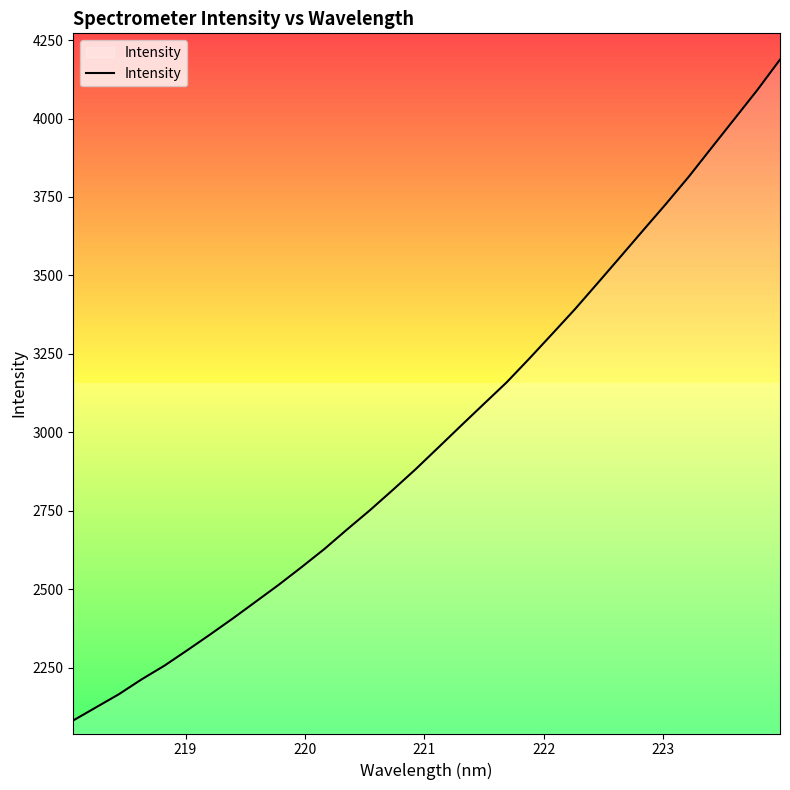

What is the difference between the maximum and minimum values?

2106.1